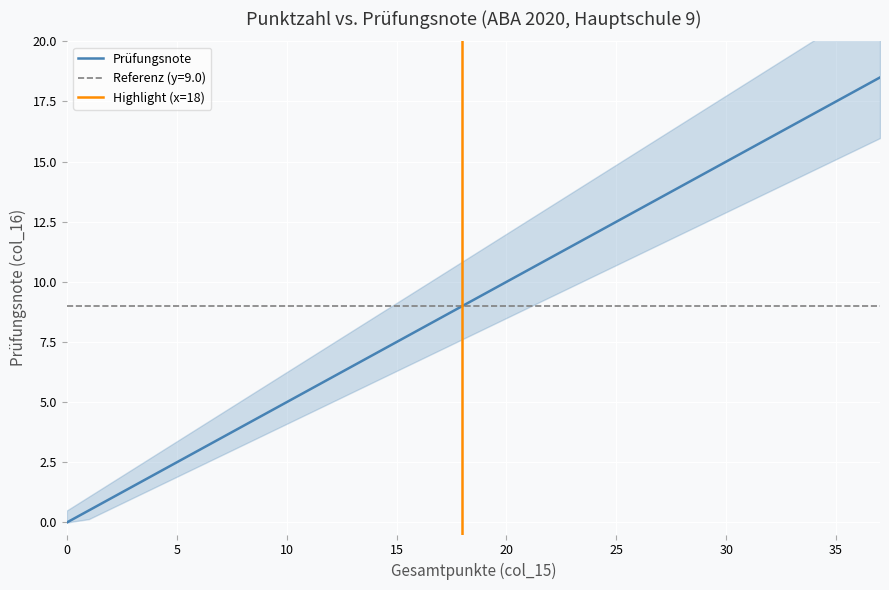

True or false: Prüfungsnote has a value of -12.9 at 0.

False